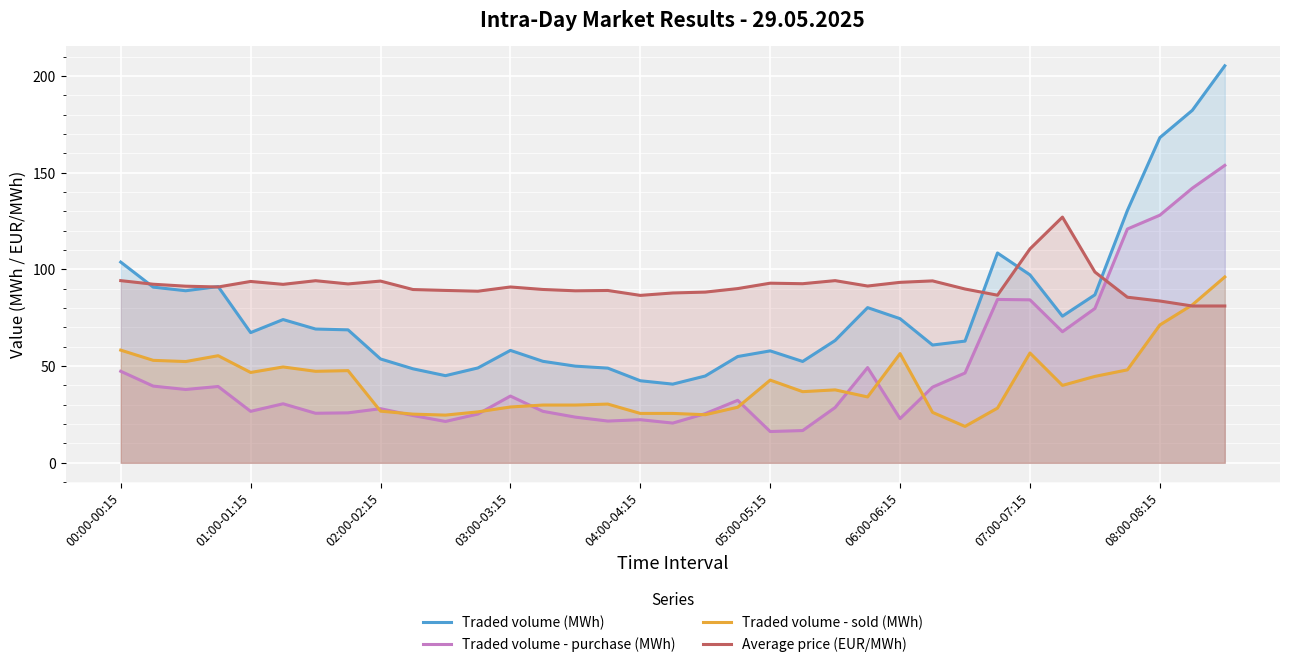

Reading left to right, list all the values displayed in this chart.

Traded volume (MWh): 103.8	90.9	89.0	91.2	67.3	74.1	69.2	68.8	53.7	48.6	45.1	49.1	58.1	52.5	50.0	49.0	42.5	40.7	44.9	55.0	57.9	52.4	63.3	80.3	74.5	60.9	63.0	108.5	97.2	75.8	86.9	130.5	168.2	182.3	205.3
Traded volume - purchase (MWh): 47.4	39.7	37.9	39.5	26.6	30.5	25.6	25.9	28.0	24.4	21.4	25.2	34.5	26.6	23.6	21.6	22.3	20.6	25.4	32.3	16.2	16.7	28.6	49.2	22.9	39.1	46.5	84.5	84.3	67.8	79.8	120.9	128.1	142.1	153.8
Traded volume - sold (MWh): 58.3	53.0	52.4	55.4	46.7	49.6	47.3	47.7	26.7	25.2	24.7	26.4	28.9	29.9	29.9	30.4	25.6	25.6	24.9	28.8	42.8	36.8	37.7	34.1	56.5	26.1	18.8	28.3	56.8	40.0	44.7	48.1	71.3	81.7	96.1
Average price (EUR/MWh): 94.2	92.4	91.4	91.0	93.8	92.3	94.2	92.5	94.0	89.6	89.2	88.8	91.0	89.7	89.0	89.1	86.6	87.8	88.3	90.1	92.9	92.6	94.2	91.4	93.3	94.1	89.9	86.7	110.6	127.1	98.7	85.7	83.7	81.1	81.1